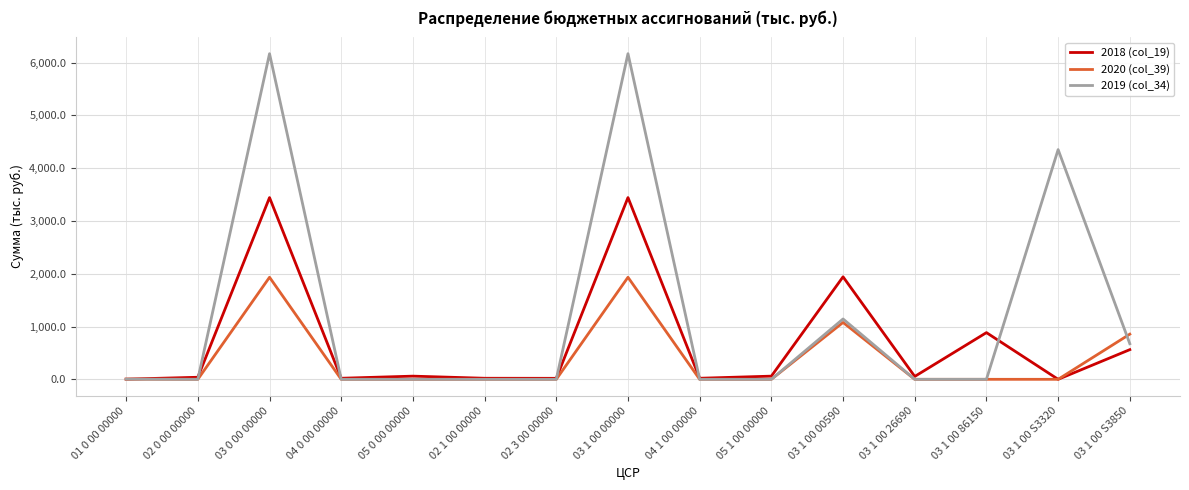

List the series in order of their overall mean, lowest first.

2020 (col_39), 2018 (col_19), 2019 (col_34)